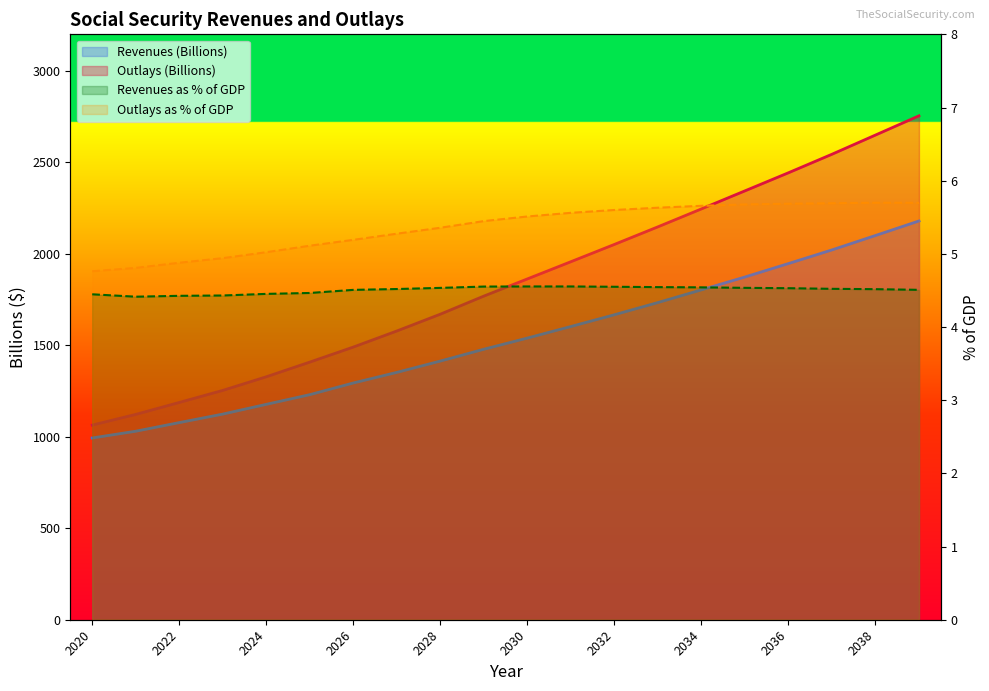

List the series in order of their peak value, lowest first.

Revenues as % of GDP, Outlays as % of GDP, Revenues (Billions), Outlays (Billions)